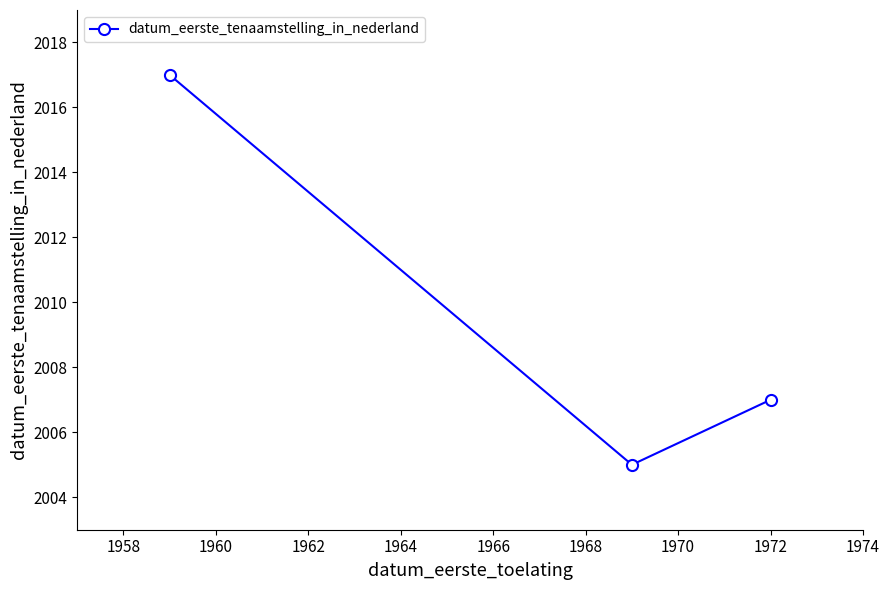

What is the greatest value displayed?

2017